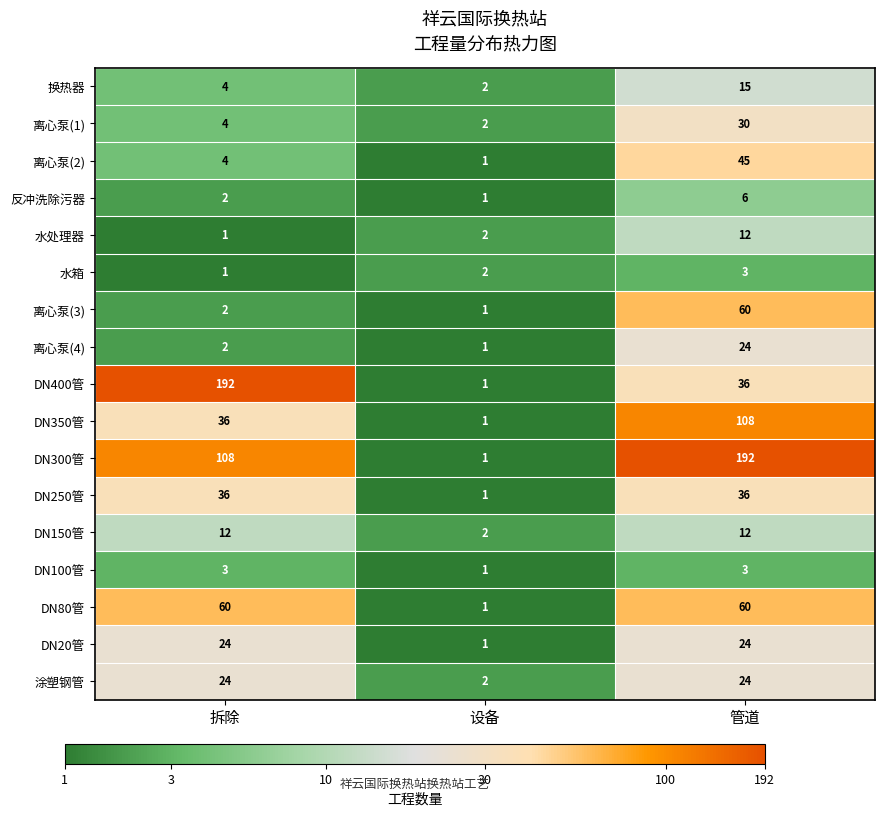

At which category is the sum across all series the highest?

管道